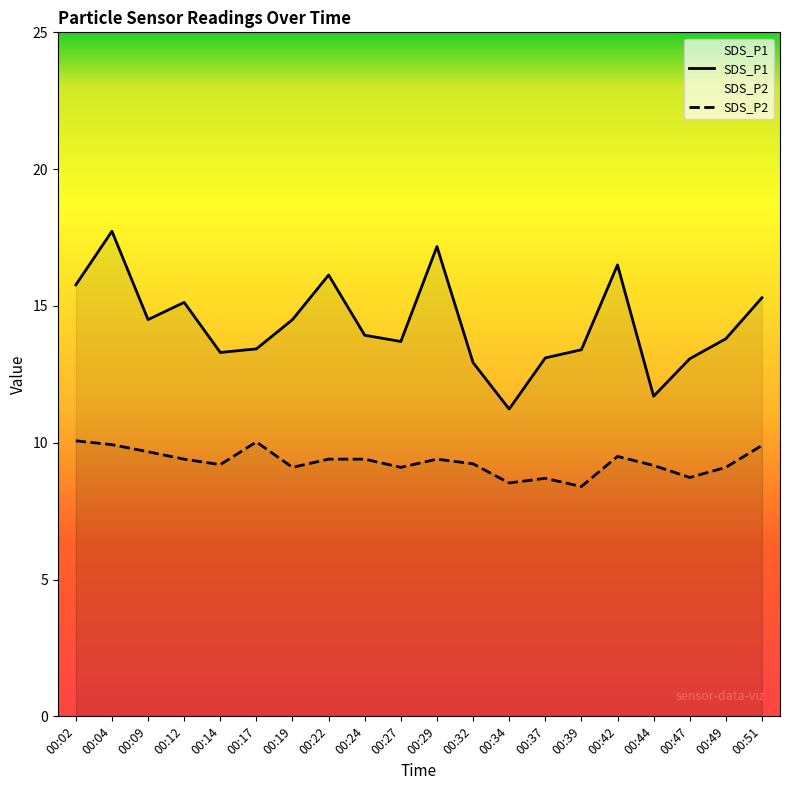

At which category is the sum across all series the highest?

00:04